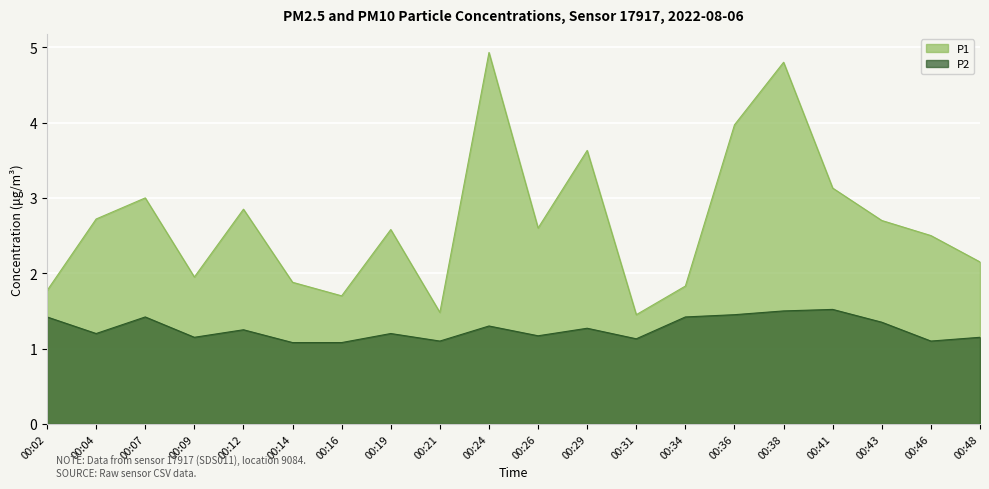

Reading left to right, transcribe all the data shown in this chart.

P1: 1.8	2.7	3.0	1.9	2.9	1.9	1.7	2.6	1.5	4.9	2.6	3.6	1.4	1.8	4.0	4.8	3.1	2.7	2.5	2.1
P2: 1.4	1.2	1.4	1.1	1.2	1.1	1.1	1.2	1.1	1.3	1.2	1.3	1.1	1.4	1.4	1.5	1.5	1.4	1.1	1.1